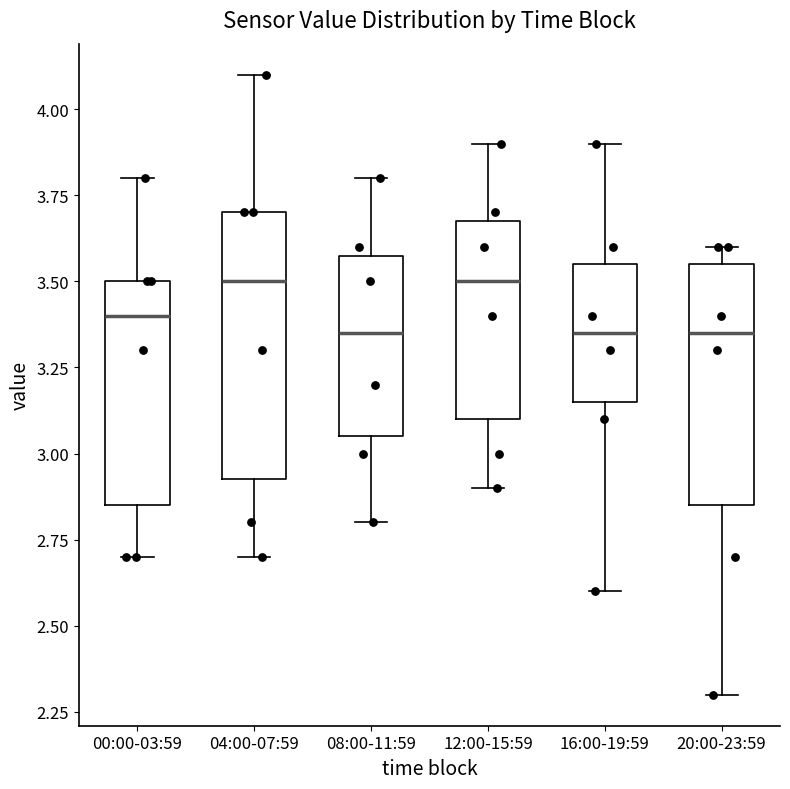

Reading left to right, transcribe this box plot: for each box, give where its median line is, the range the box spans, and where its two whiskers end, as read against the y-axis. The values are not printed on the chart, so give them approximately, as read against the axis.

00:00-03:59: median 3.40, box 2.85 to 3.50, whiskers 2.70 to 3.80
04:00-07:59: median 3.50, box 2.95 to 3.70, whiskers 2.70 to 4.10
08:00-11:59: median 3.35, box 3.05 to 3.60, whiskers 2.80 to 3.80
12:00-15:59: median 3.50, box 3.10 to 3.70, whiskers 2.90 to 3.90
16:00-19:59: median 3.35, box 3.15 to 3.55, whiskers 2.60 to 3.90
20:00-23:59: median 3.35, box 2.85 to 3.55, whiskers 2.30 to 3.60